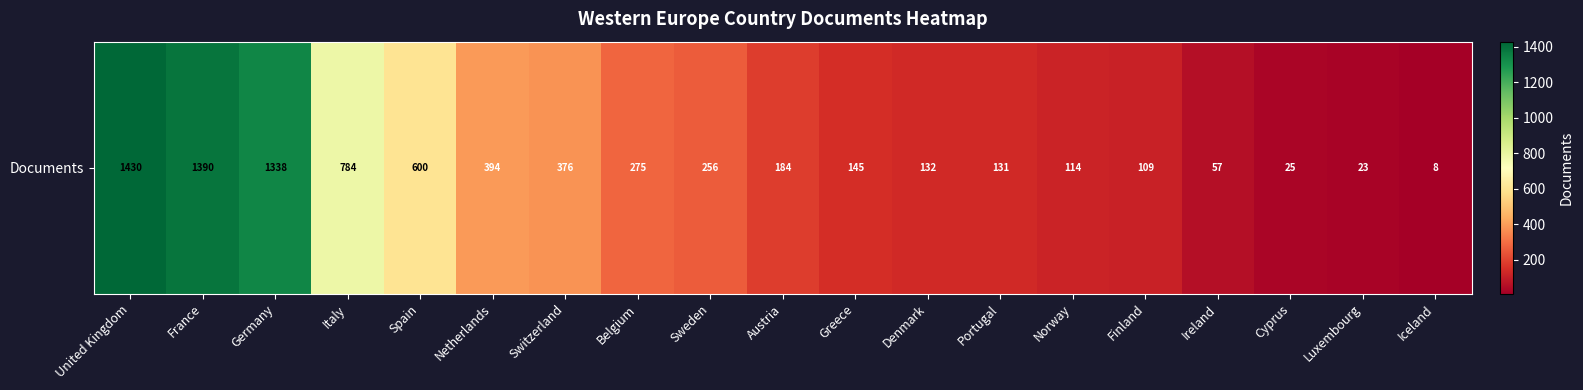

What is the sum of the values at Belgium and United Kingdom?

1705